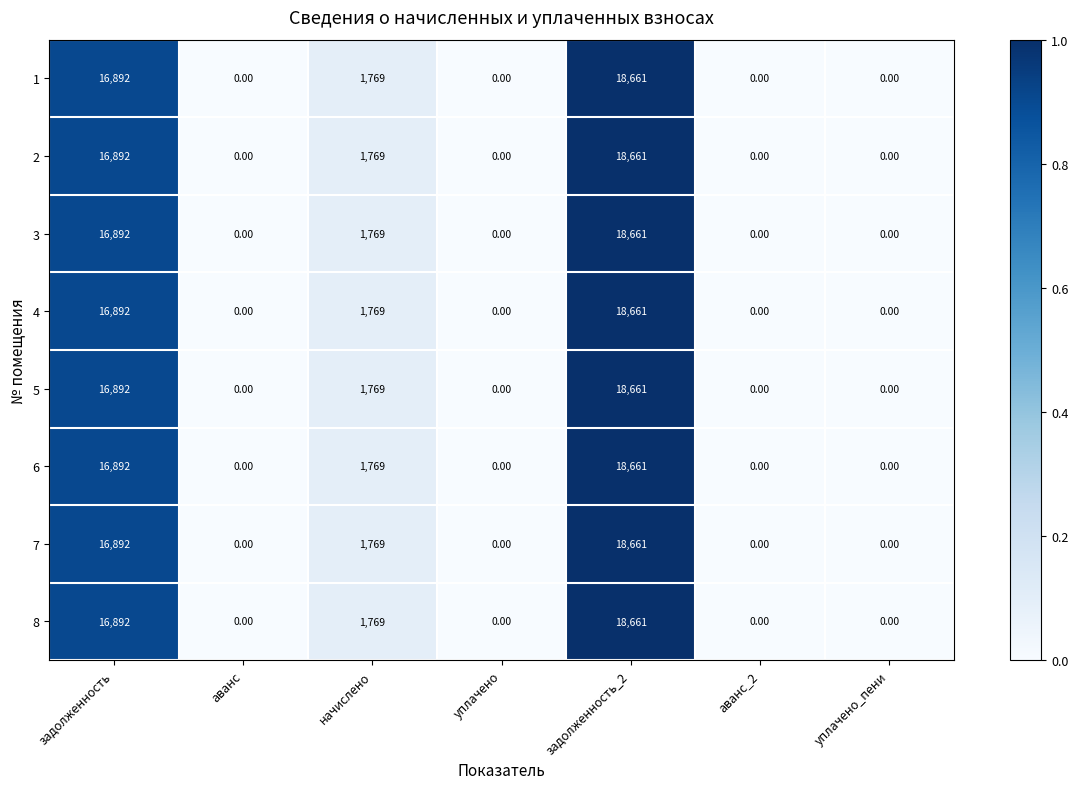

What is the total value across all series at начислено?

14152